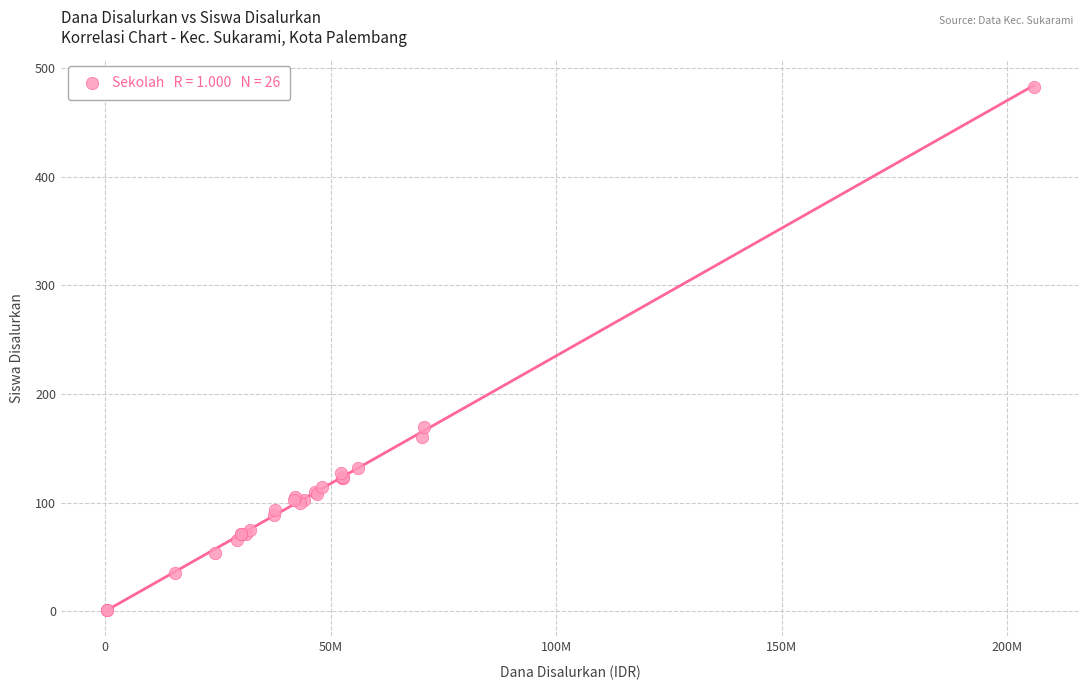

What Y value in the scatter plot is closest to 242?

170